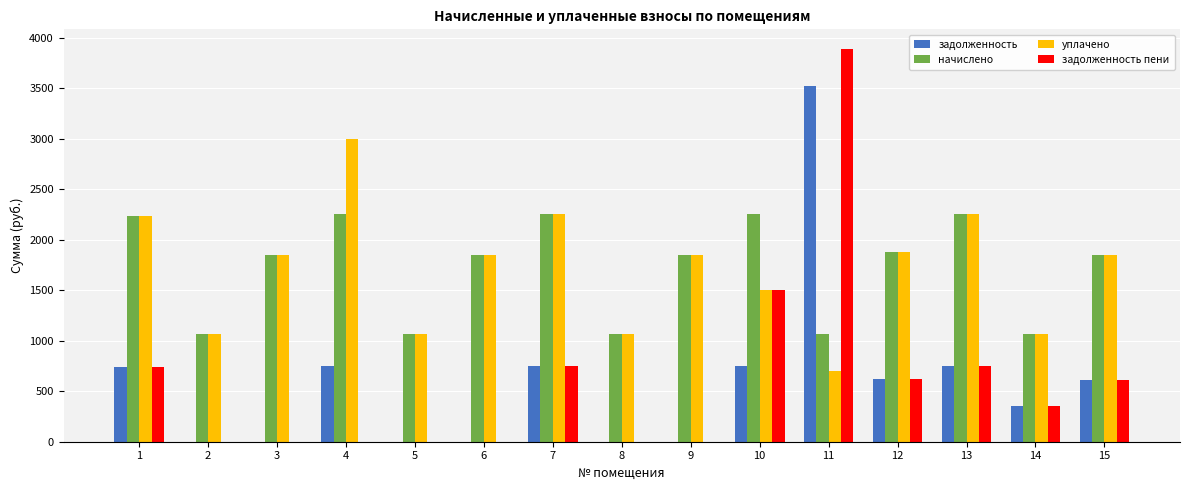

At which category is the sum across all series the highest?

11